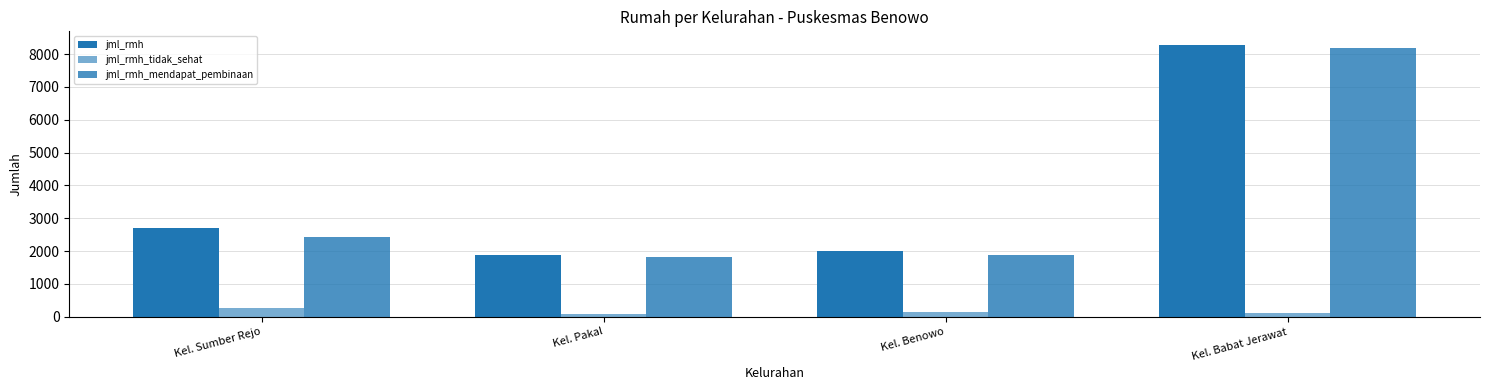

What is the difference between the maximum and minimum values in the jml_rmh series?

6386